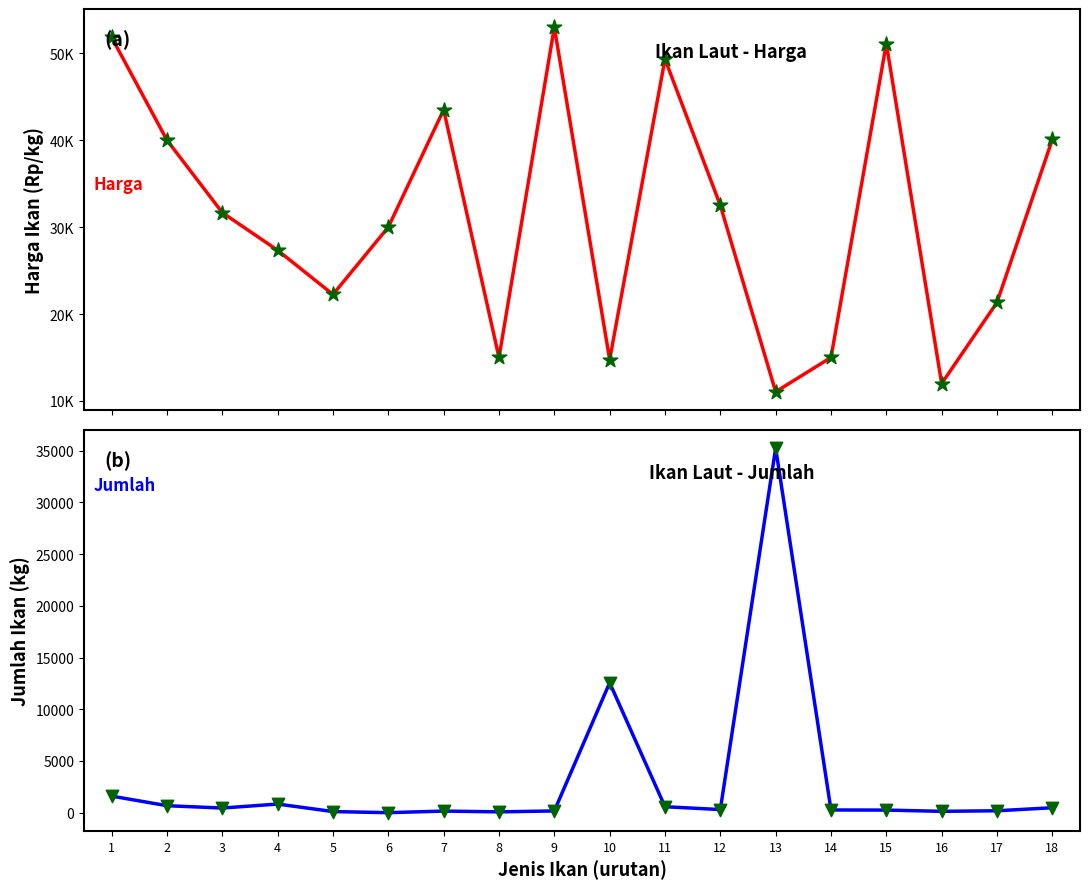

Which series has the largest total across all categories?

Harga (Rp/kg)